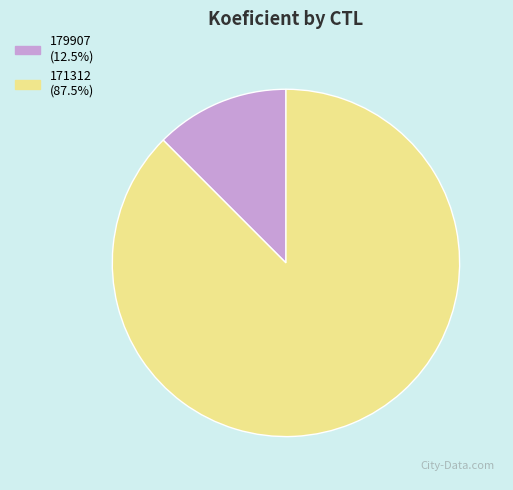

Is it true that 171312 is 88% of the pie?

True